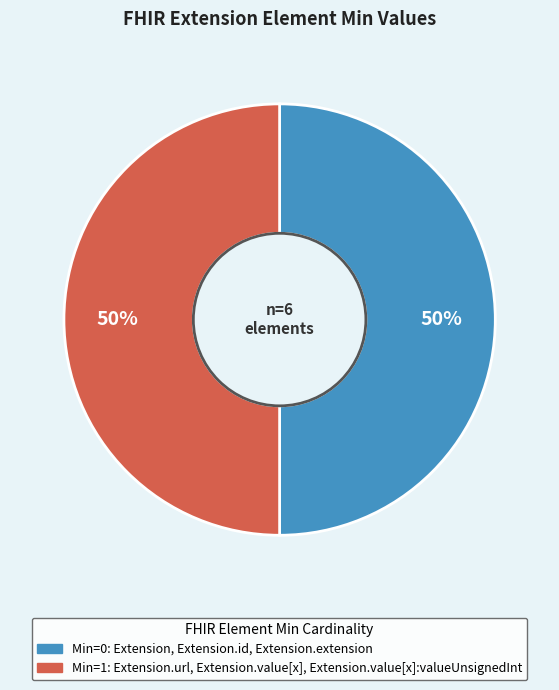

To the nearest percent, what is the average slice percentage?

50%